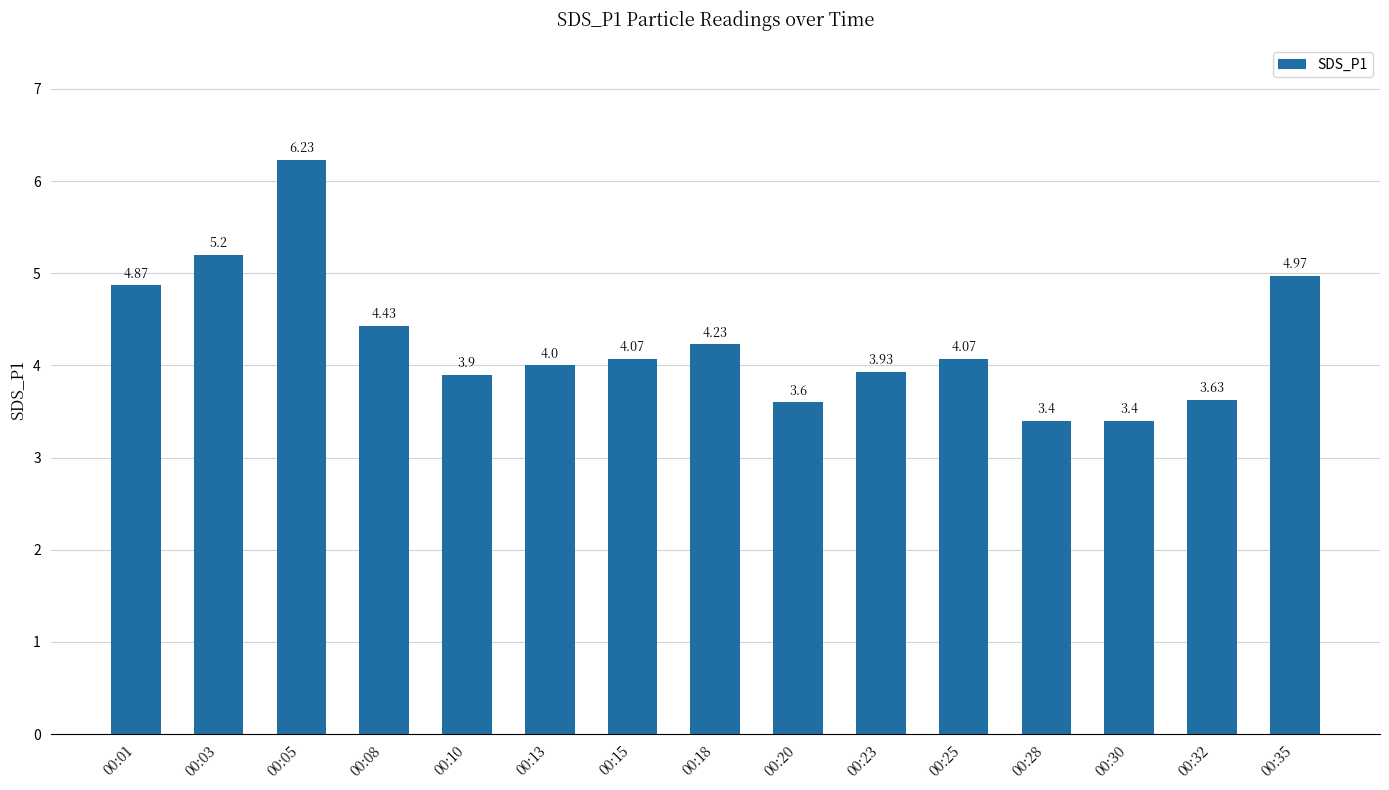

How many series are shown in this chart?

1